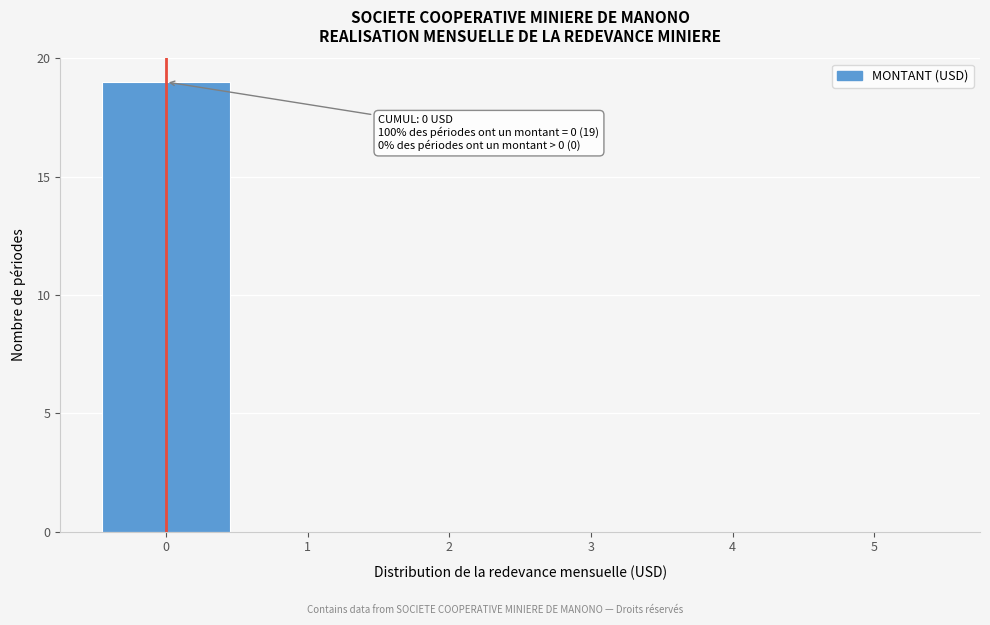

Reading left to right, extract all data points from this chart.

0=19	1=0	2=0	3=0	4=0	5=0